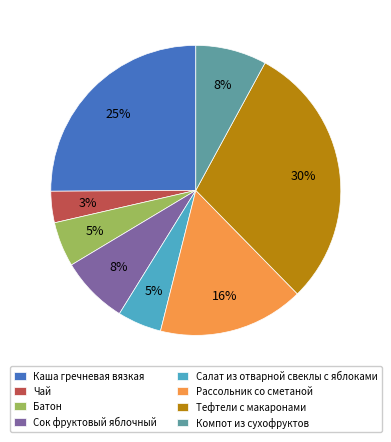

What is the ratio of the value at Батон to the value at Салат из отварной свеклы с яблоками?

1.0